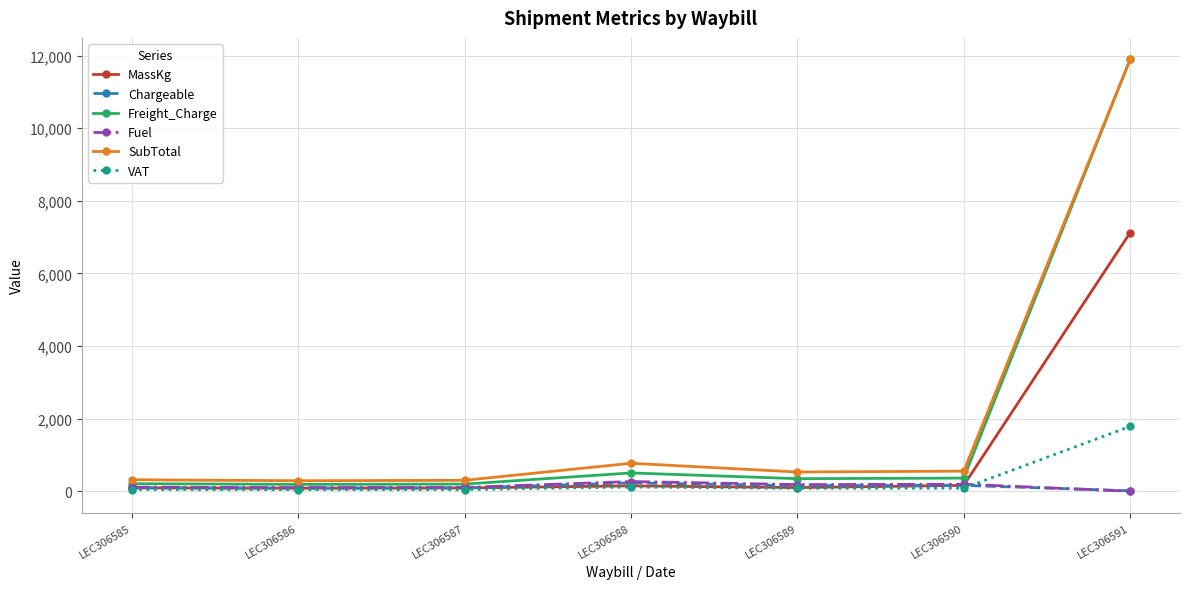

What are all the series names shown in the legend?

MassKg, Chargeable, Freight_Charge, Fuel, SubTotal, VAT